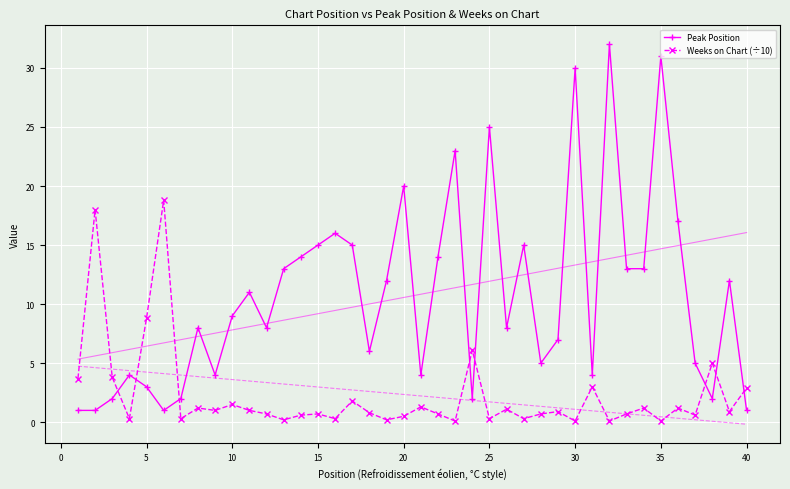

Which series has the largest total across all categories?

Peak Position